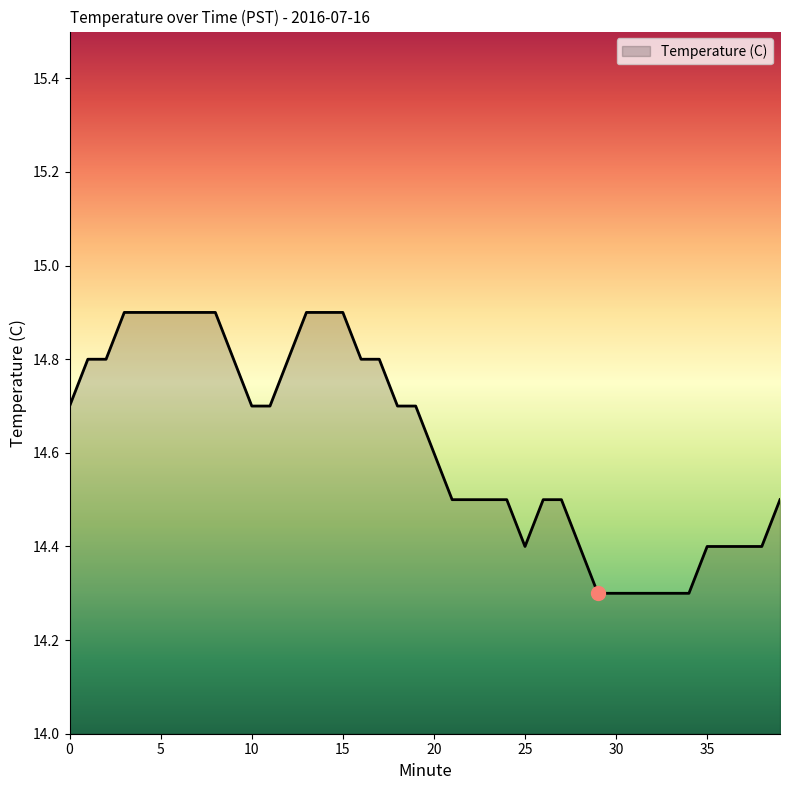

What is the minimum value shown in the chart?

14.3